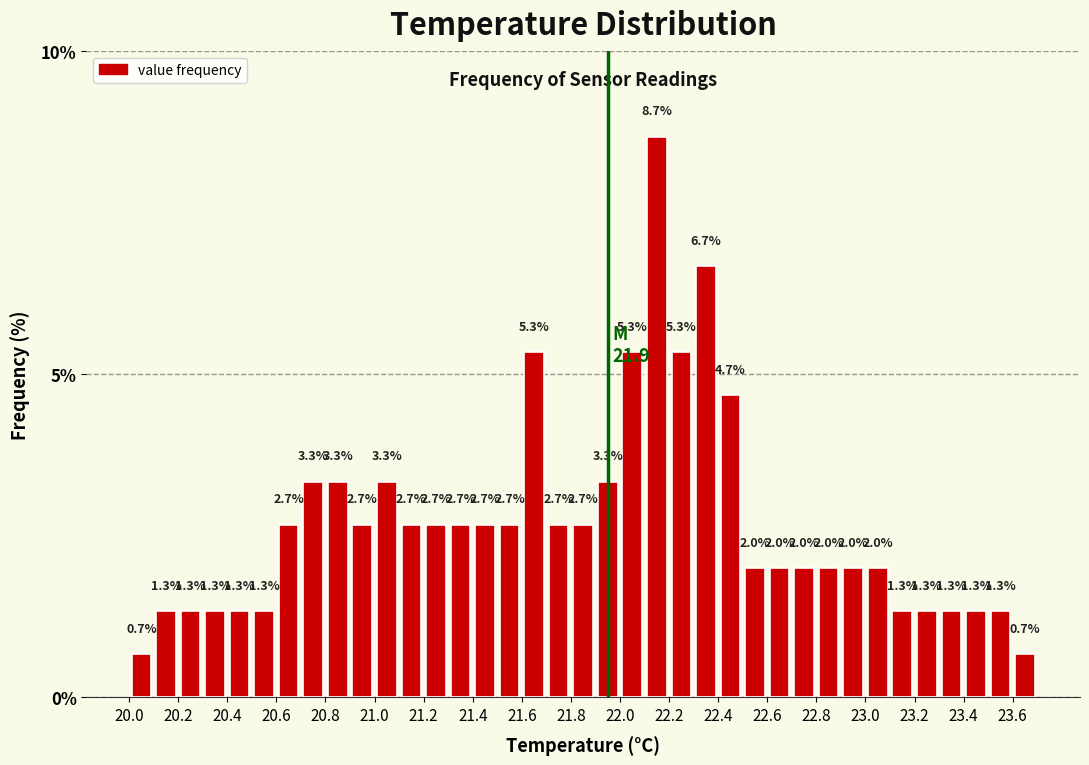

Reading left to right, list every bar in this chart as the range it spans on the x-axis followed by its height.

20.0 to 20.1: 0.7
20.1 to 20.2: 1.3
20.2 to 20.3: 1.3
20.3 to 20.4: 1.3
20.4 to 20.5: 1.3
20.5 to 20.6: 1.3
20.6 to 20.7: 2.7
20.7 to 20.8: 3.3
20.8 to 20.9: 3.3
20.9 to 21.0: 2.7
21.0 to 21.1: 3.3
21.1 to 21.2: 2.7
21.2 to 21.3: 2.7
21.3 to 21.4: 2.7
21.4 to 21.5: 2.7
21.5 to 21.6: 2.7
21.6 to 21.7: 5.3
21.7 to 21.8: 2.7
21.8 to 21.9: 2.7
21.9 to 22.0: 3.3
22.0 to 22.1: 5.3
22.1 to 22.2: 8.7
22.2 to 22.3: 5.3
22.3 to 22.4: 6.7
22.4 to 22.5: 4.7
22.5 to 22.6: 2.0
22.6 to 22.7: 2.0
22.7 to 22.8: 2.0
22.8 to 22.9: 2.0
22.9 to 23.0: 2.0
23.0 to 23.1: 2.0
23.1 to 23.2: 1.3
23.2 to 23.3: 1.3
23.3 to 23.4: 1.3
23.4 to 23.5: 1.3
23.5 to 23.6: 1.3
23.6 to 23.7: 0.7